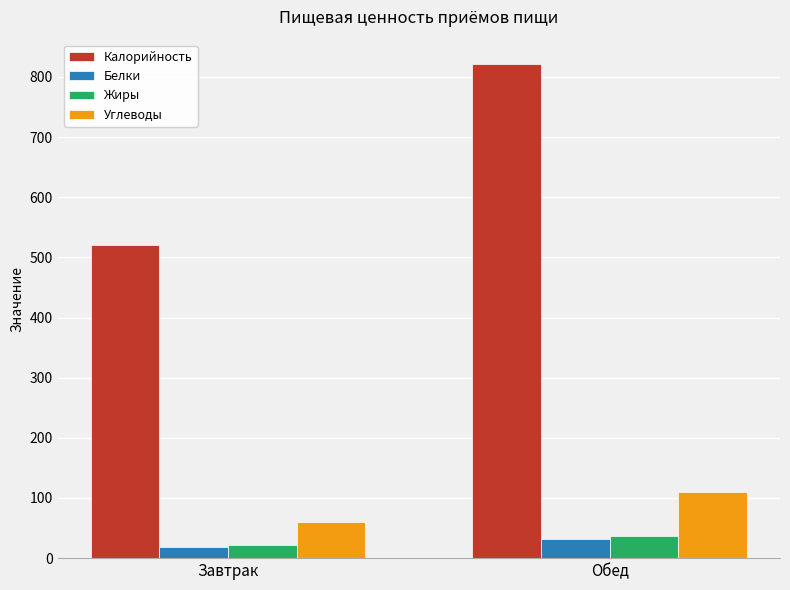

What are all the series names shown in the legend?

Калорийность, Белки, Жиры, Углеводы